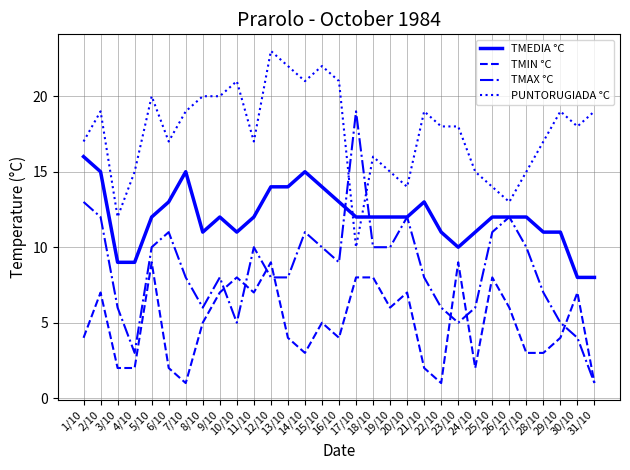

At which label does TMAX °C reach its peak?

17/10